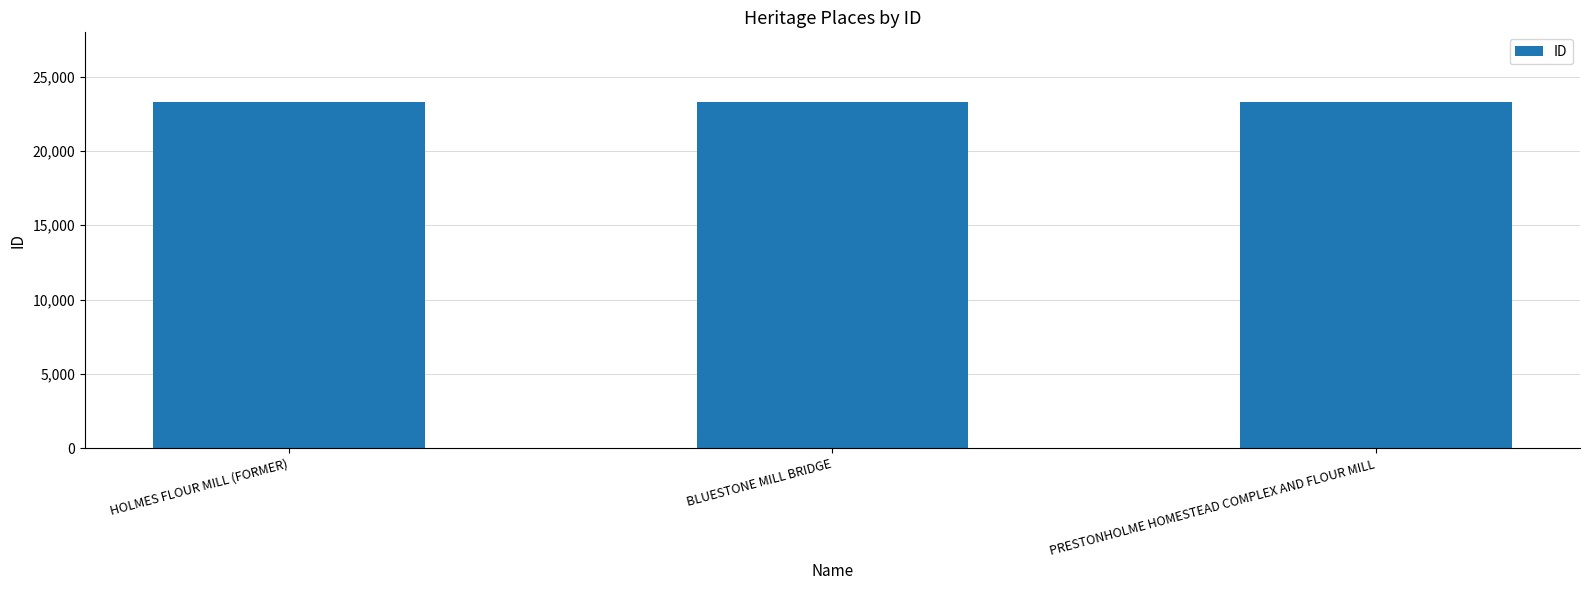

Are the bars horizontal?

No